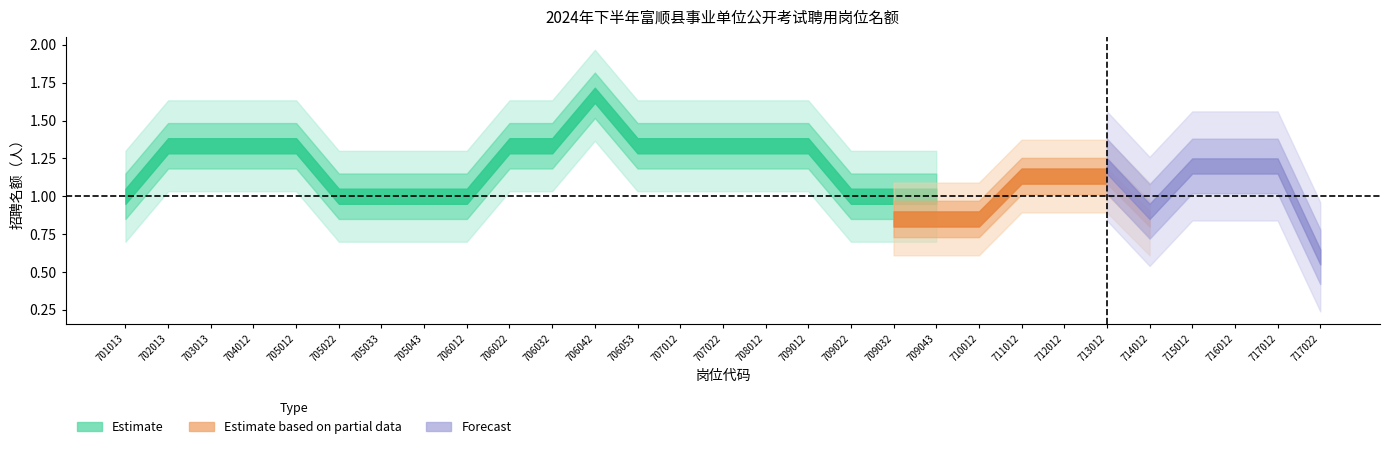

What is the value of the Forecast point at the 24th from the left?

1